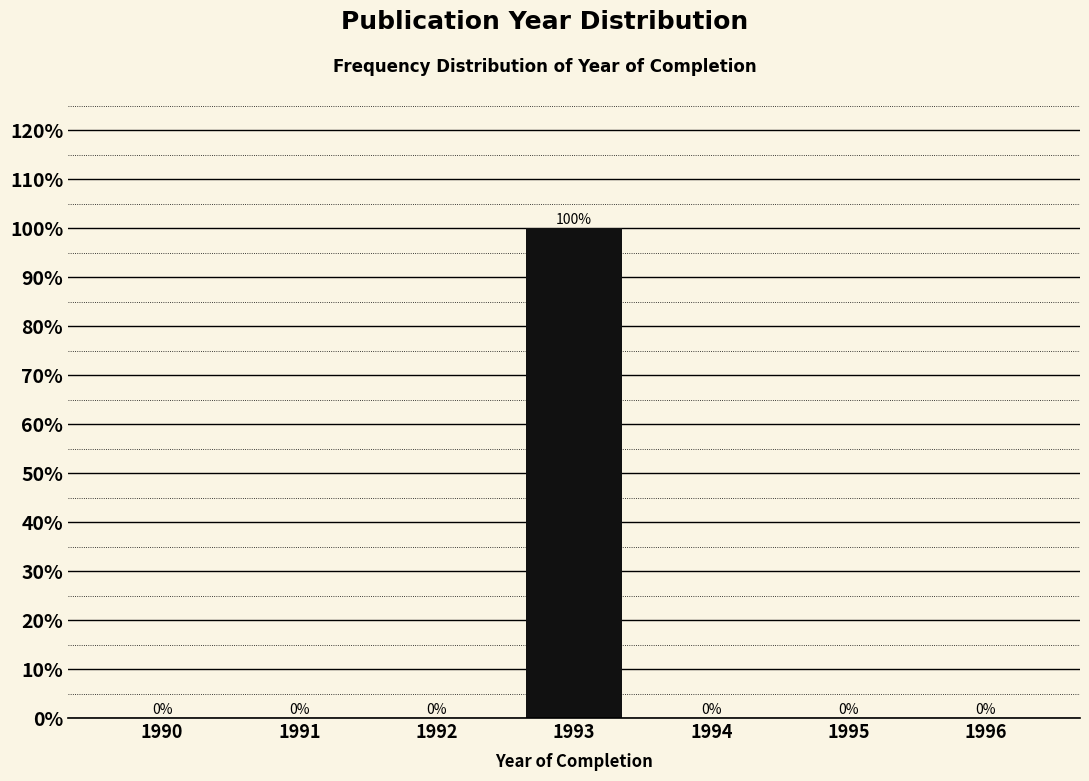

Reading left to right, transcribe all the data shown in this chart.

1990=0	1991=0	1992=0	1993=100	1994=0	1995=0	1996=0